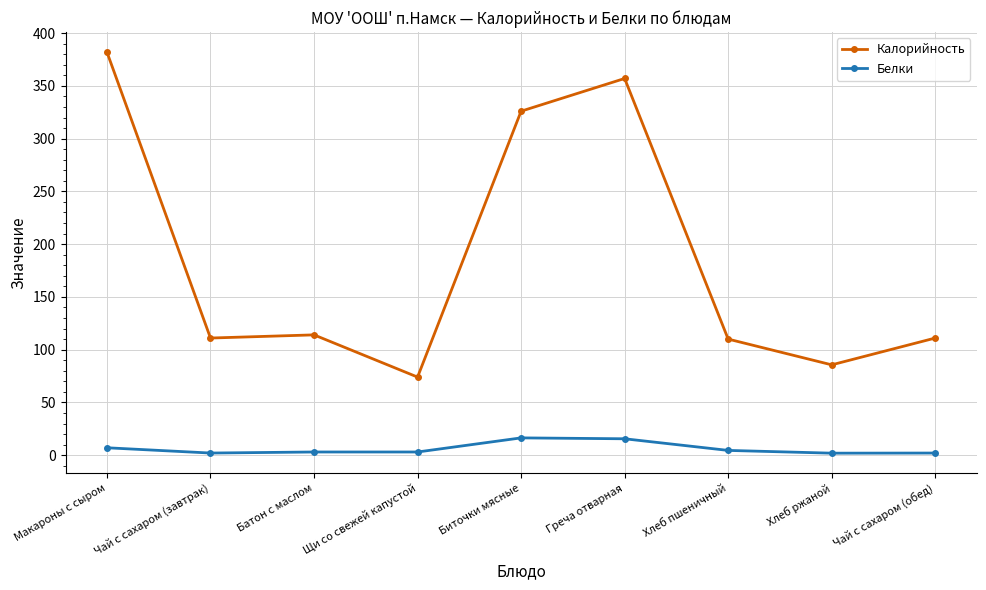

The Белки series shows 4.5 at Хлеб пшеничный. True or false?

True